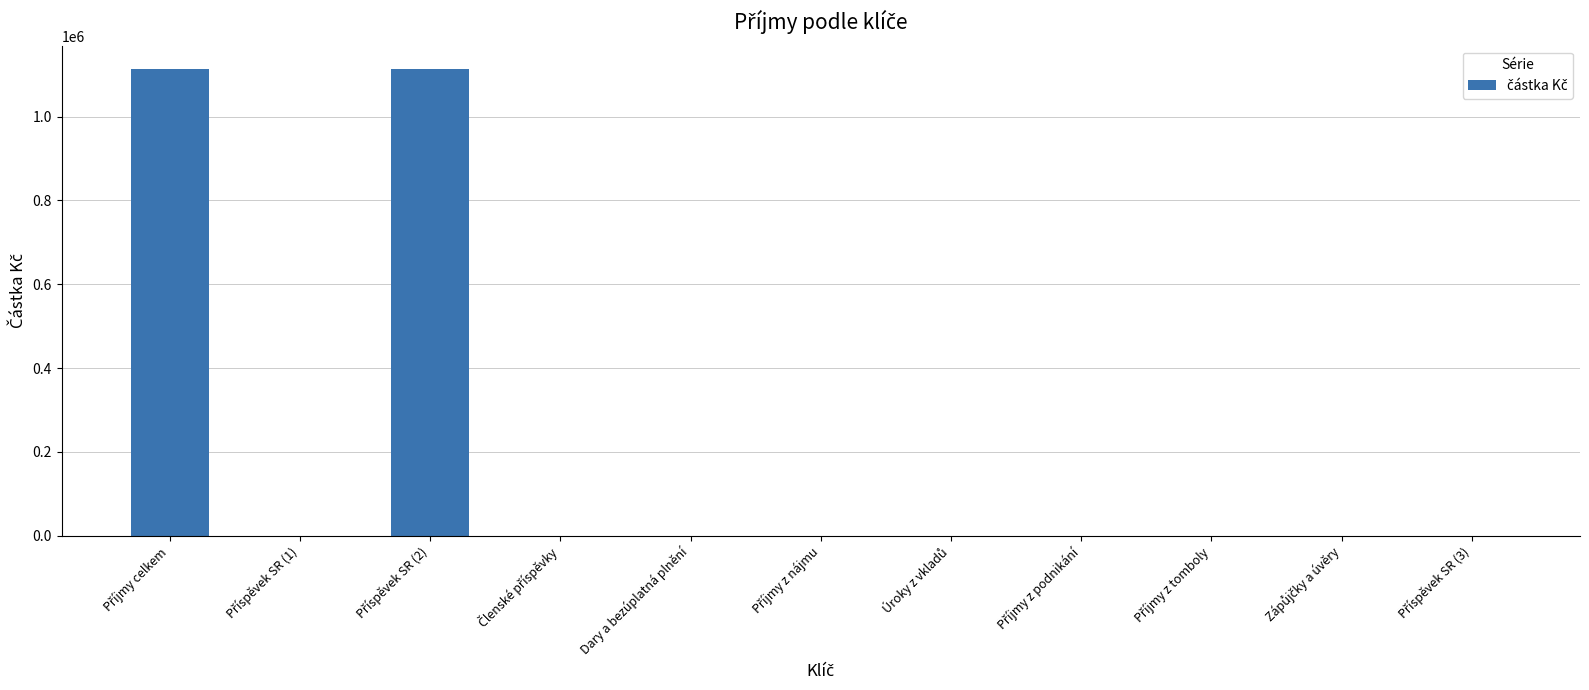

How many values exceed 0?

2